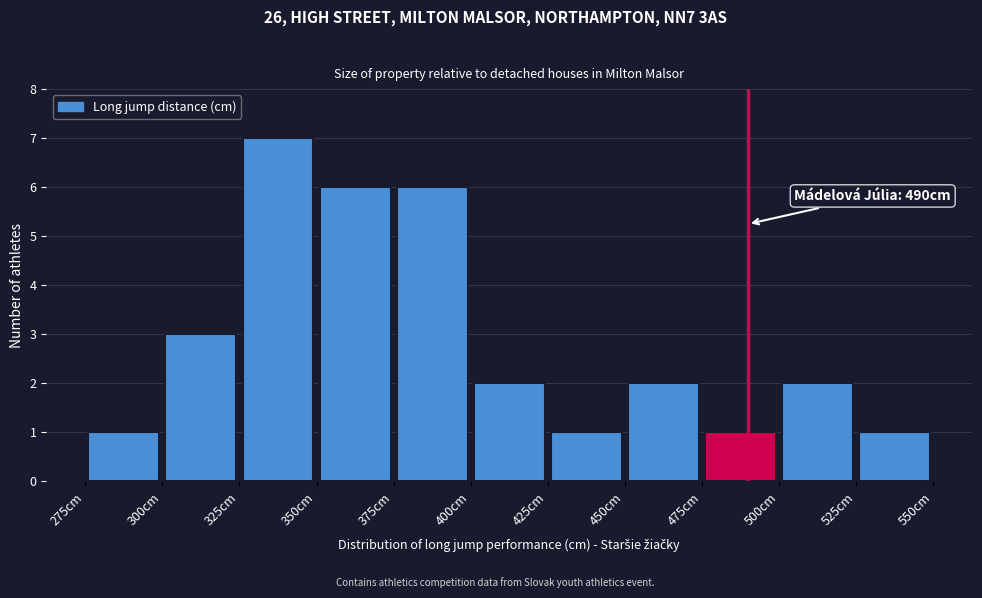

Which range on the x-axis has the tallest bar?

325 to 350